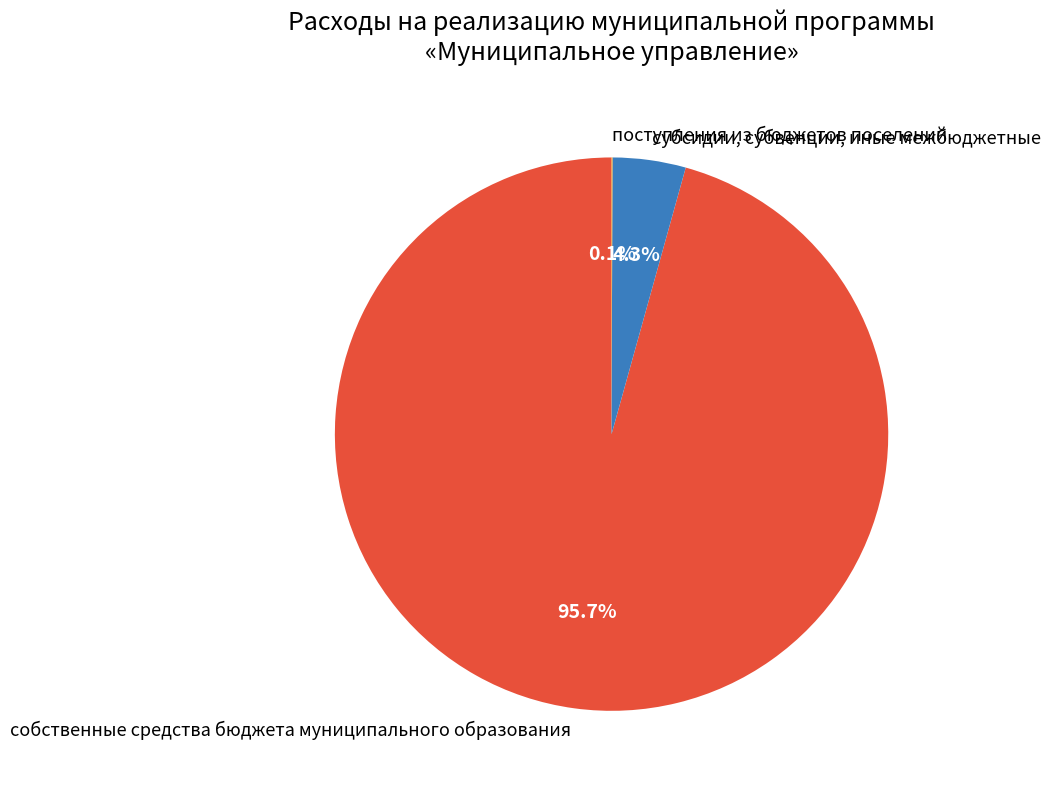

Between субсидии, субвенции, иные межбюджетные and собственные средства бюджета муниципального образования, which is larger?

собственные средства бюджета муниципального образования